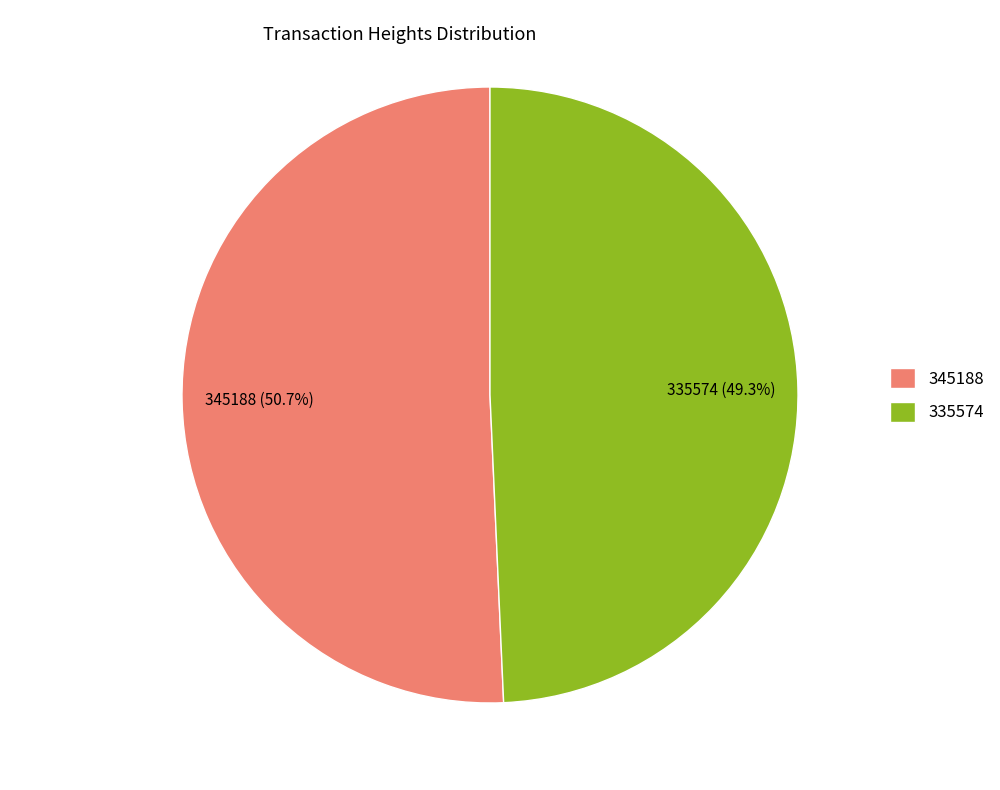

Is 345188 the majority of the pie?

Yes